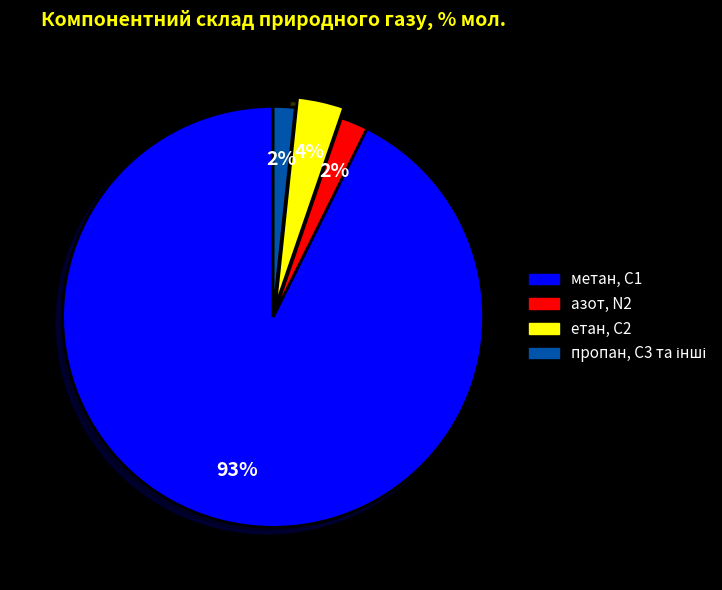

To the nearest percent, what is the average slice percentage?

25%